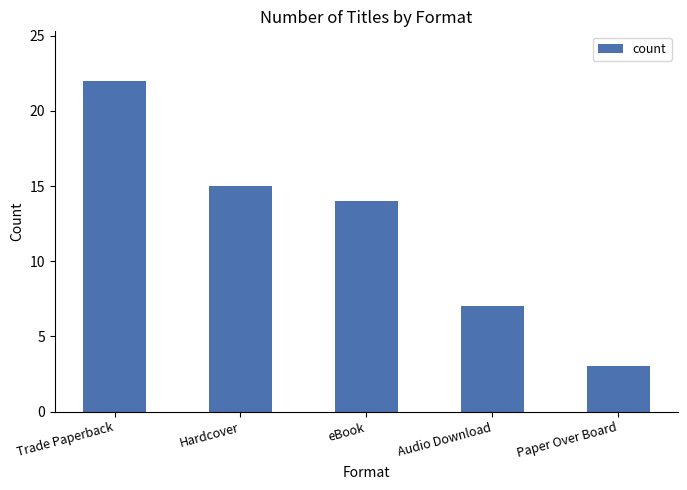

Which category has the lowest value across all series?

Paper Over Board